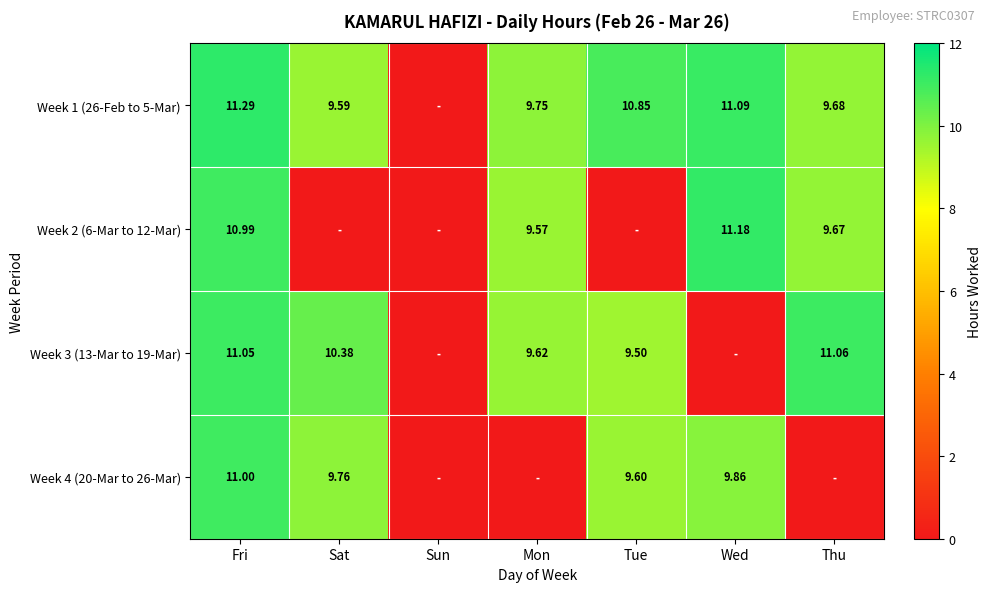

Count the number of data series in this chart.

4